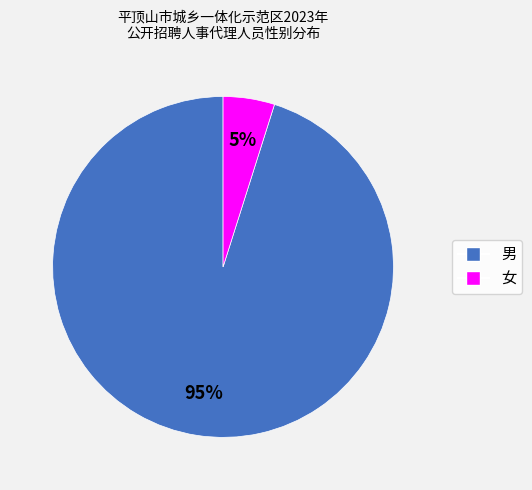

Rank the categories by value from highest to lowest.

男, 女